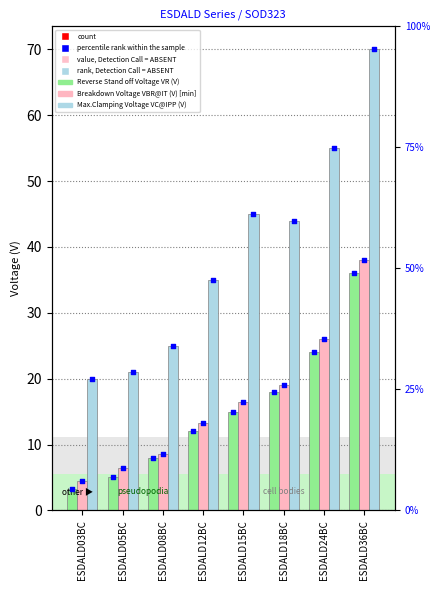

Which series contains the highest Y value?

Max.Clamping Voltage VC@IPP (V)